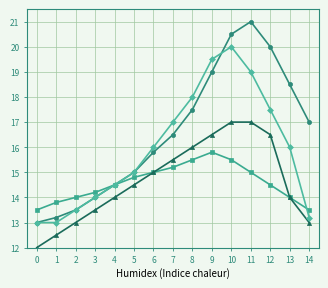

What is the maximum value shown in the chart?

21.0